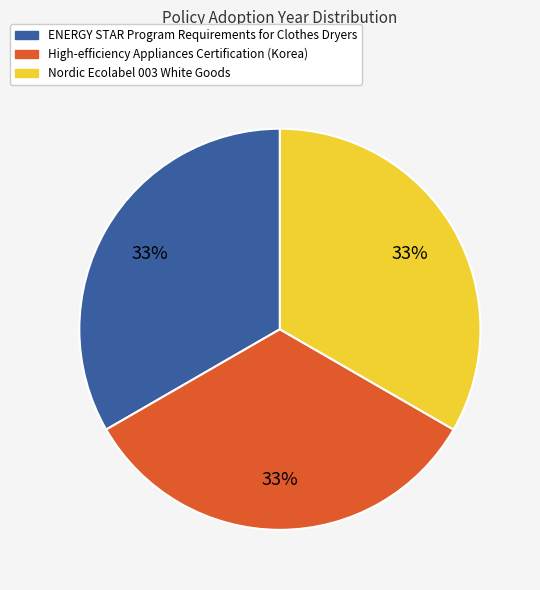

Is ENERGY STAR Program Requirements for Clothes Dryers the majority of the pie?

No